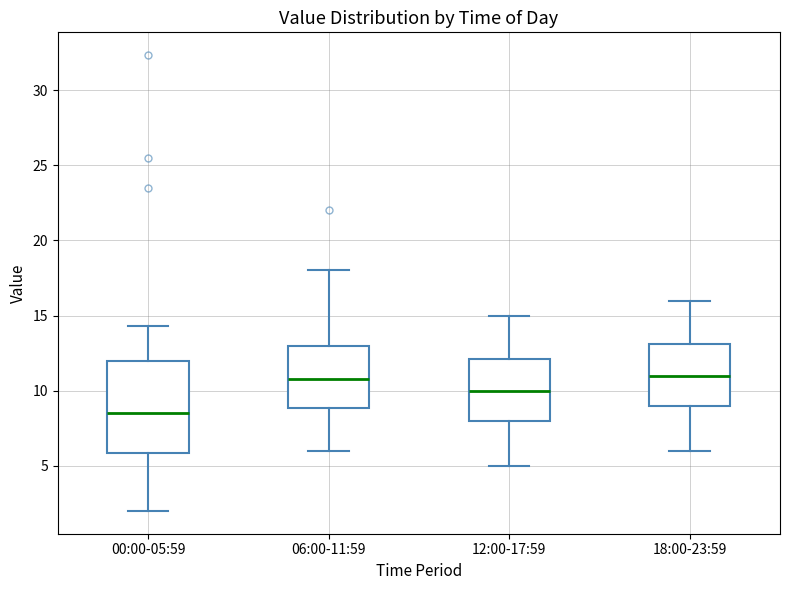

Reading left to right, read every box against the y-axis: the position of its median line, the range the box covers, and the ends of its whiskers. The values are not printed on the chart, so give them approximately, as read against the axis.

00:00-05:59: median 8.5, box 6.0 to 12.0, whiskers 2.0 to 14.5
06:00-11:59: median 11.0, box 9.0 to 13.0, whiskers 6.0 to 18.0
12:00-17:59: median 10.0, box 8.0 to 12.0, whiskers 5.0 to 15.0
18:00-23:59: median 11.0, box 9.0 to 13.0, whiskers 6.0 to 16.0